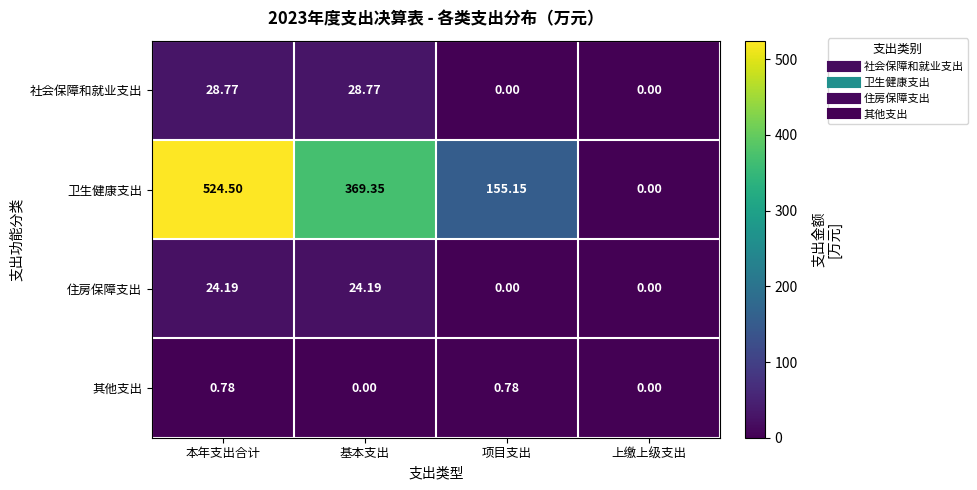

At how many categories does at least one series exceed 471?

1